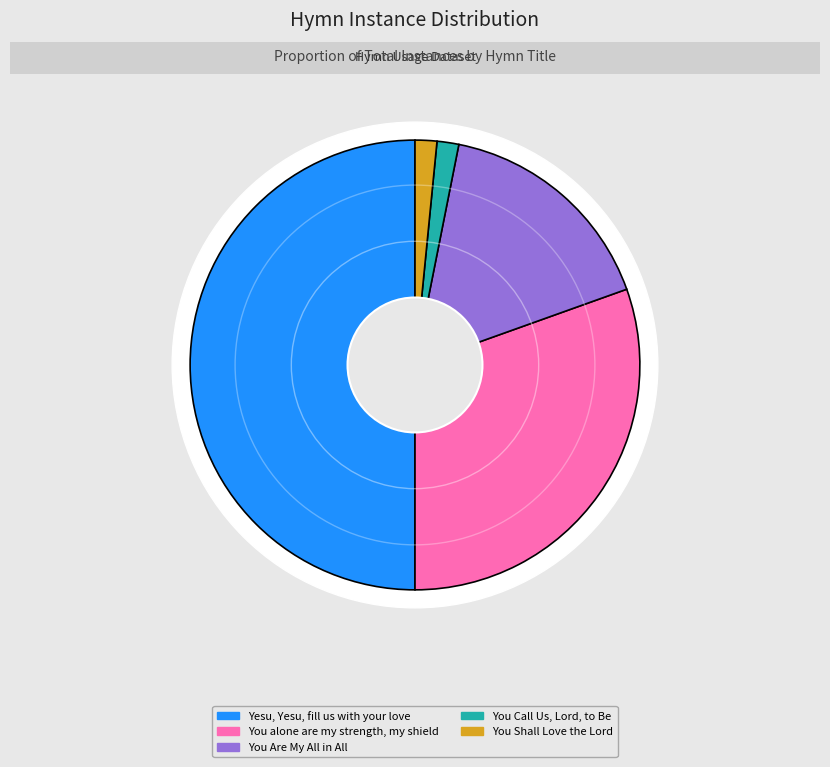

The You Are My All in All slice represents 4% of the pie. True or false?

False